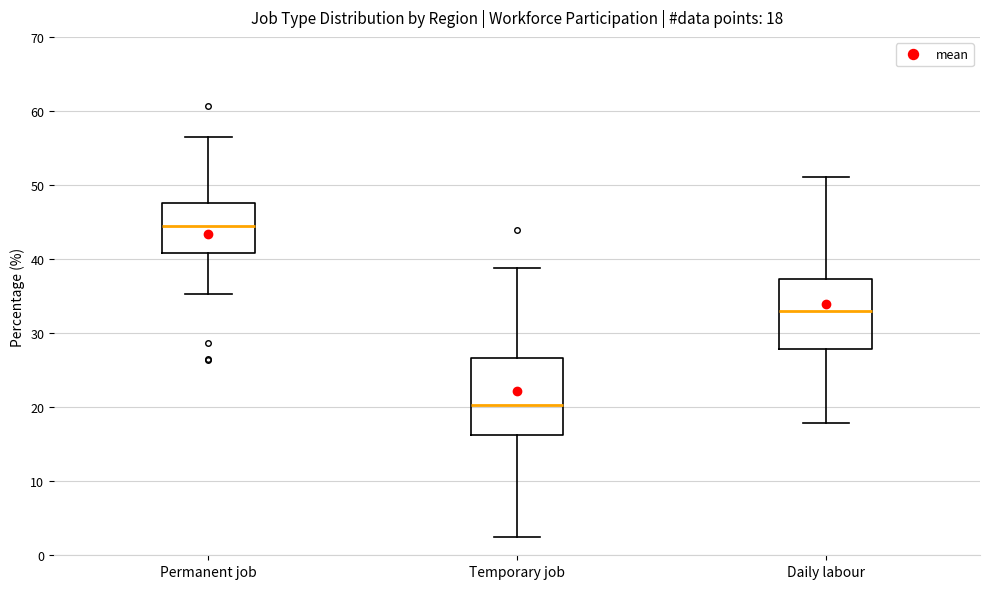

Which box has the highest median line?

Permanent job